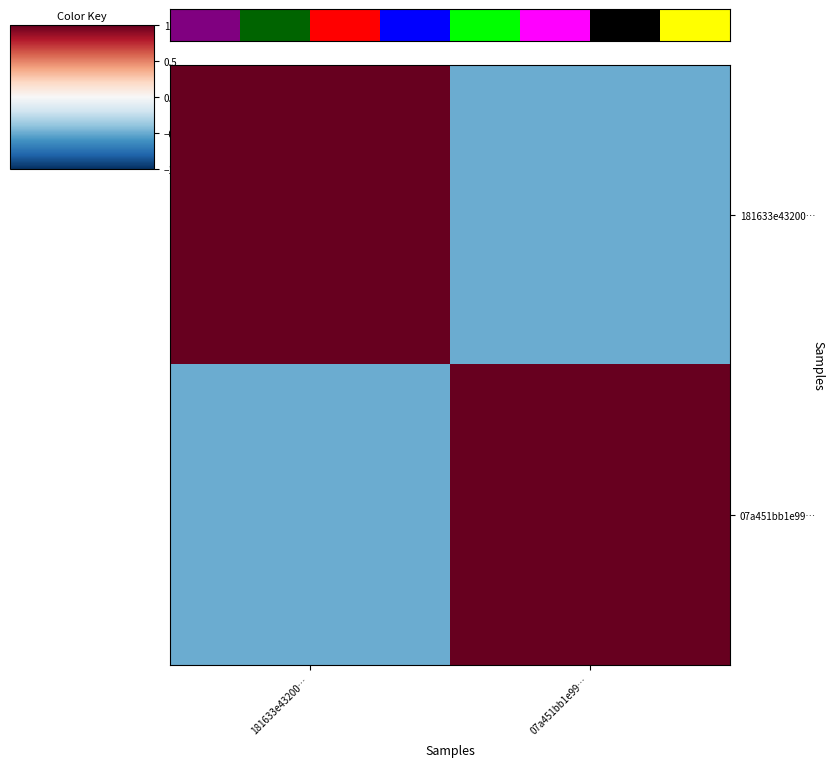

What is the total value across all series at 07a451bb1e99…?

0.5